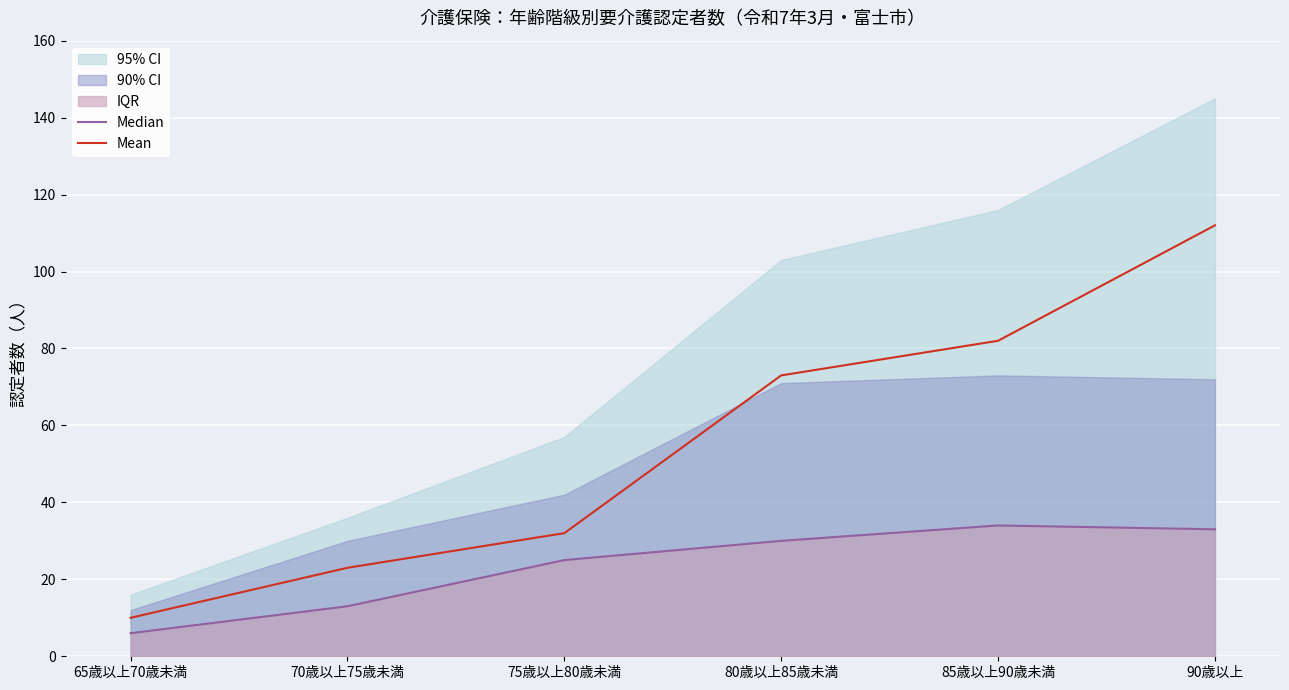

True or false: Mean has a value of 73 at 80歳以上85歳未満.

True